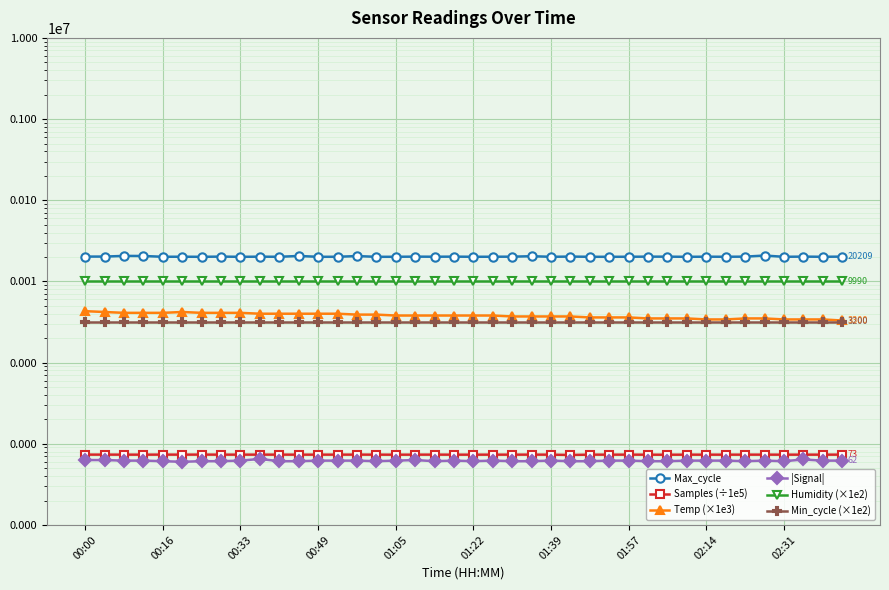

Rank the series by their maximum value, from lowest to highest.

|Signal|, Samples (÷1e5), Min_cycle (×1e2), Temp (×1e3), Humidity (×1e2), Max_cycle